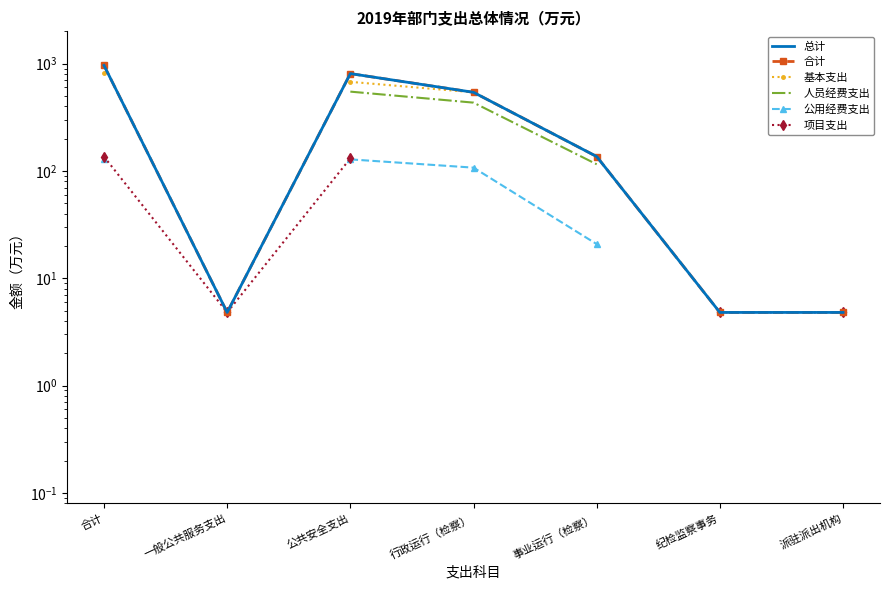

At which label is 项目支出 closest to 70?

公共安全支出